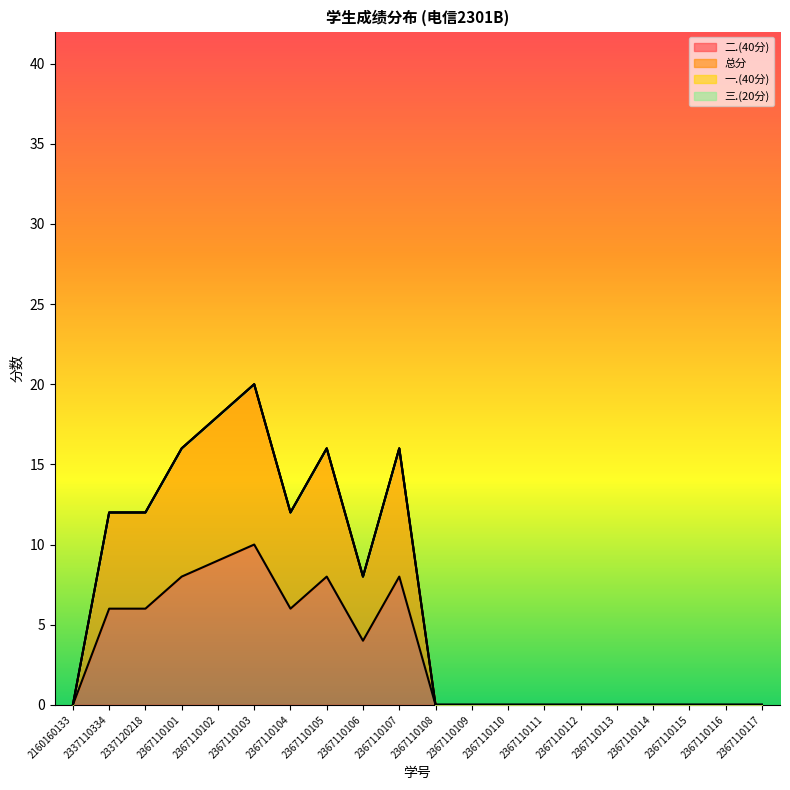

Reading left to right, transcribe all the data shown in this chart.

二.(40分): 2160160133=0	2337110334=6	2337120218=6	2367110101=8	2367110102=9	2367110103=10	2367110104=6	2367110105=8	2367110106=4	2367110107=8	2367110108=0	2367110109=0	2367110110=0	2367110111=0	2367110112=0	2367110113=0	2367110114=0	2367110115=0	2367110116=0	2367110117=0
总分: 2160160133=0	2337110334=12	2337120218=12	2367110101=16	2367110102=18	2367110103=20	2367110104=12	2367110105=16	2367110106=8	2367110107=16	2367110108=0	2367110109=0	2367110110=0	2367110111=0	2367110112=0	2367110113=0	2367110114=0	2367110115=0	2367110116=0	2367110117=0